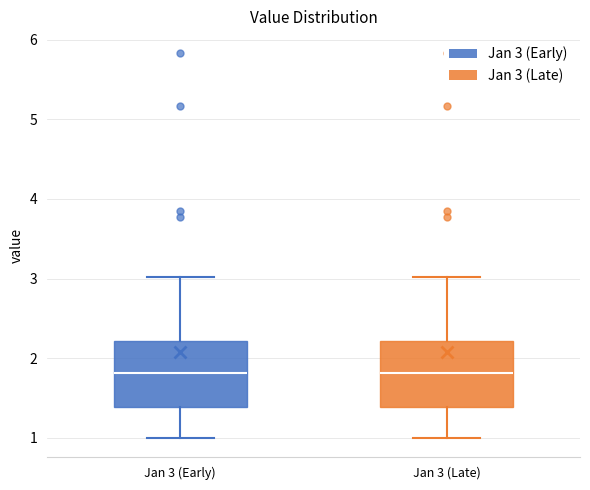

Reading left to right, read every box against the y-axis: the position of its median line, the range the box covers, and the ends of its whiskers. The values are not printed on the chart, so give them approximately, as read against the axis.

Jan 3 (Early): median 1.8, box 1.4 to 2.2, whiskers 1.0 to 3.0
Jan 3 (Late): median 1.8, box 1.4 to 2.2, whiskers 1.0 to 3.0